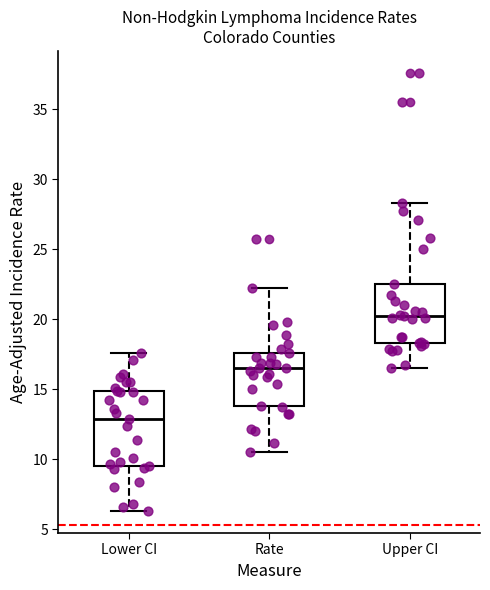

Which box has the lowest median line?

Lower CI